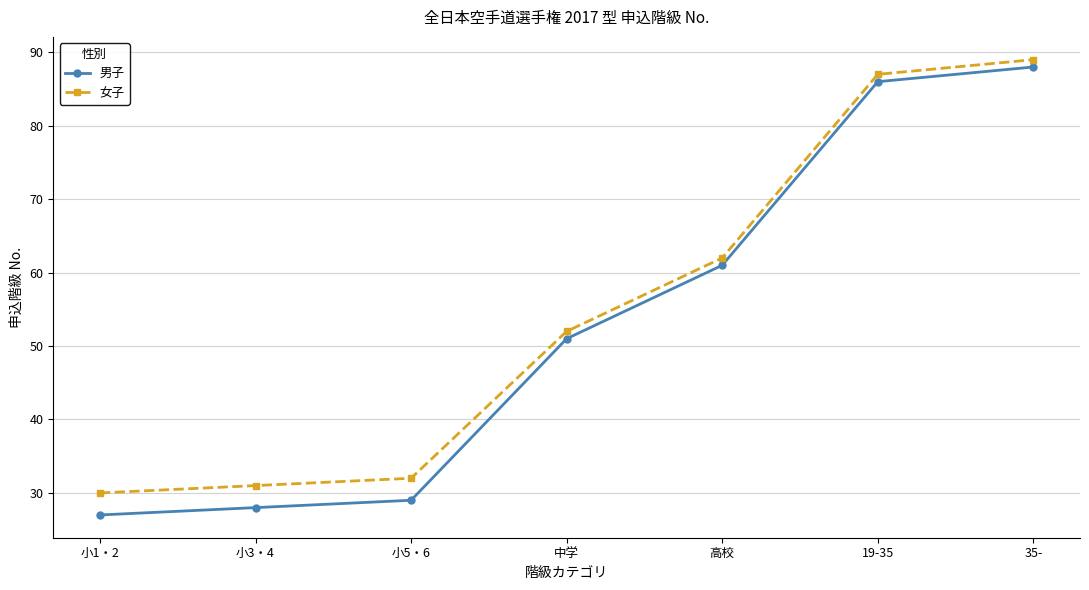

The 女子 series shows 52 at 中学. True or false?

True